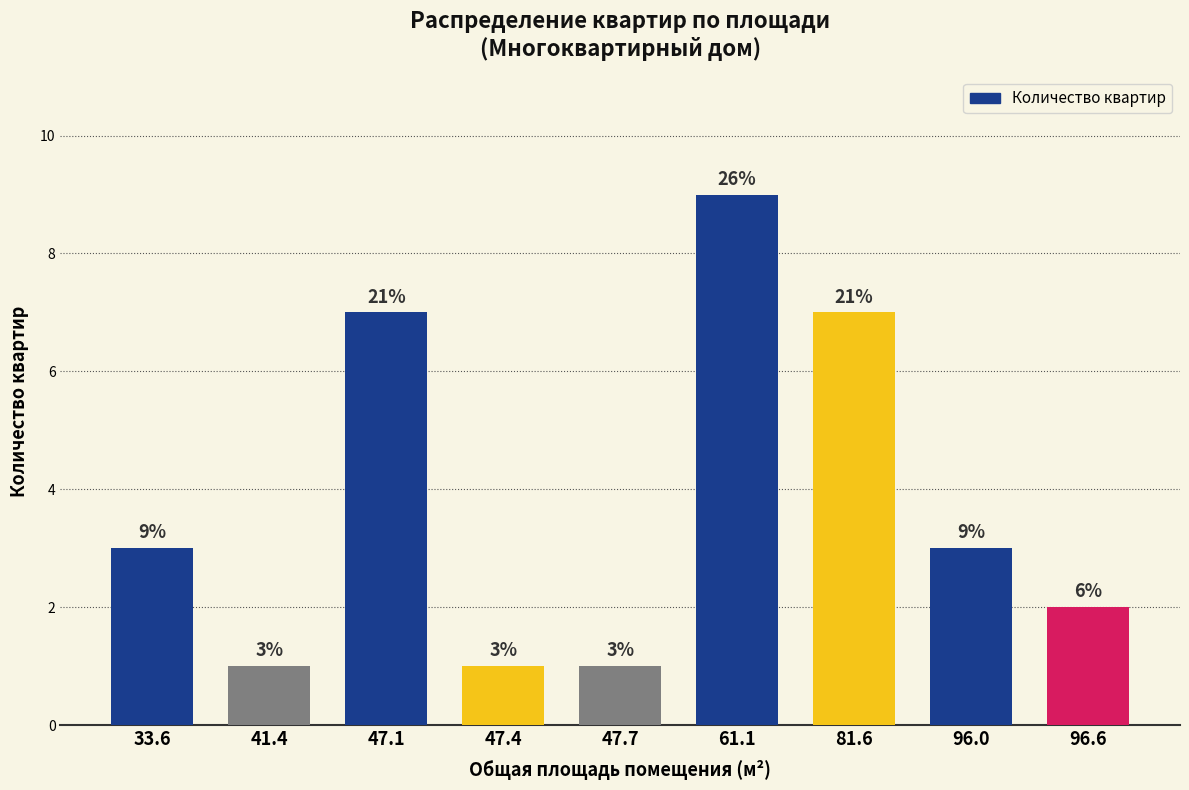

What is the smallest value displayed?

1